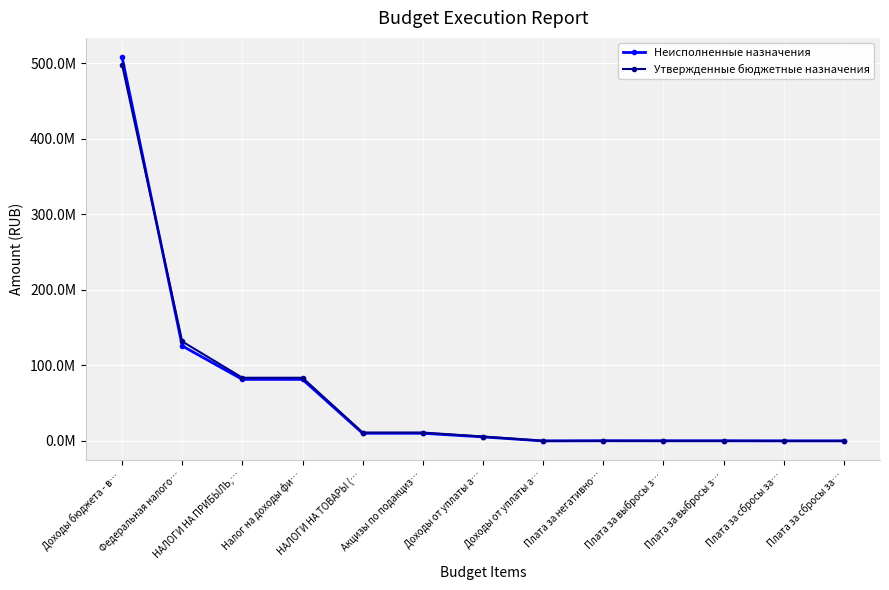

What are all the series names shown in the legend?

Неисполненные назначения, Утвержденные бюджетные назначения